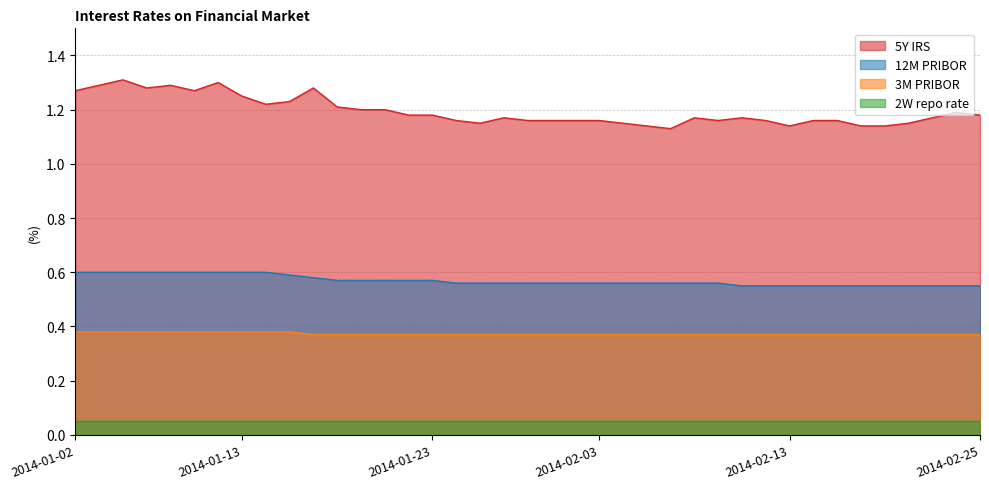

Count the number of data series in this chart.

4